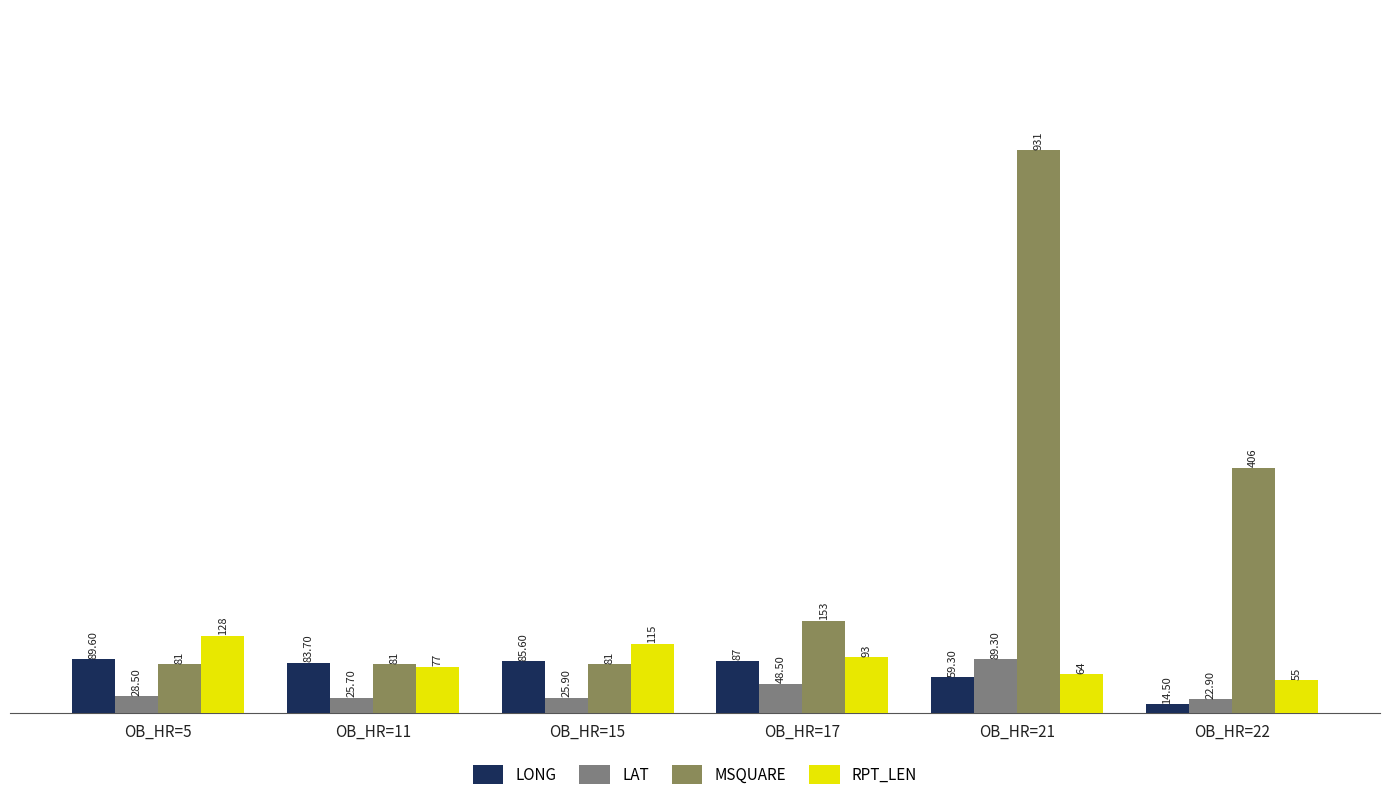

What is the difference between the maximum and minimum values in the LONG series?

75.1